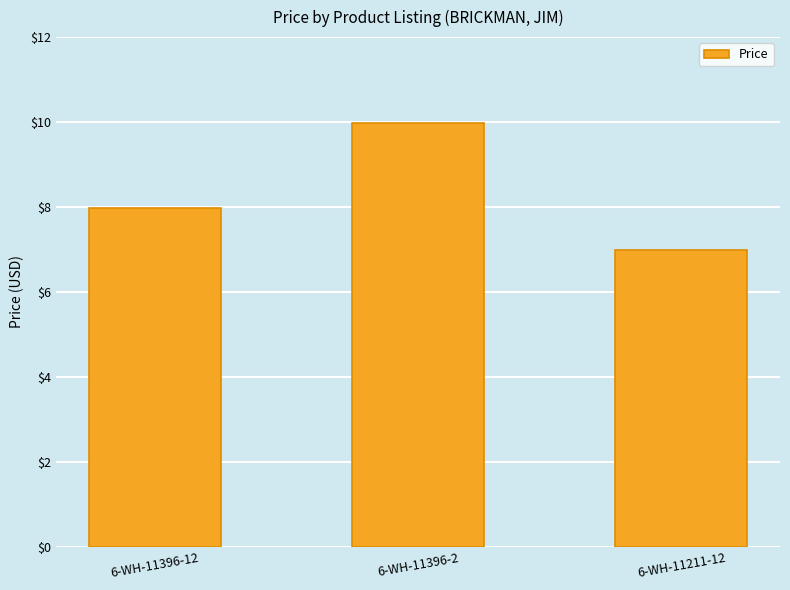

How many data points are less than 7?

1